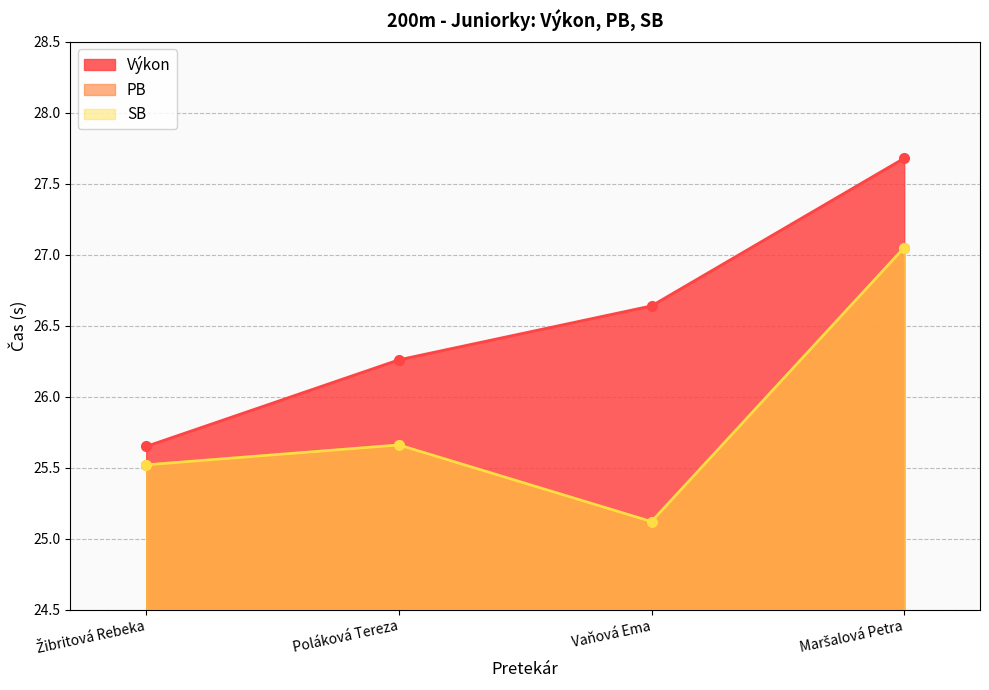

Is the value of PB at Poláková Tereza greater than the value of SB at Vaňová Ema?

Yes